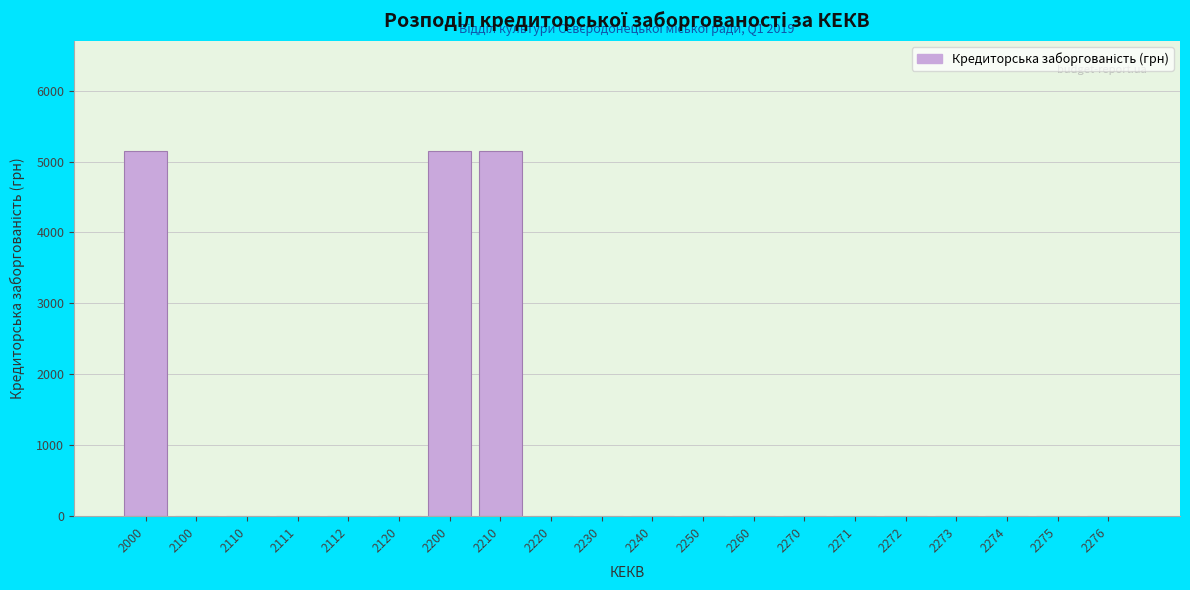

Reading left to right, list all the values displayed in this chart.

2000=5155	2100=0	2110=0	2111=0	2112=0	2120=0	2200=5155	2210=5155	2220=0	2230=0	2240=0	2250=0	2260=0	2270=0	2271=0	2272=0	2273=0	2274=0	2275=0	2276=0